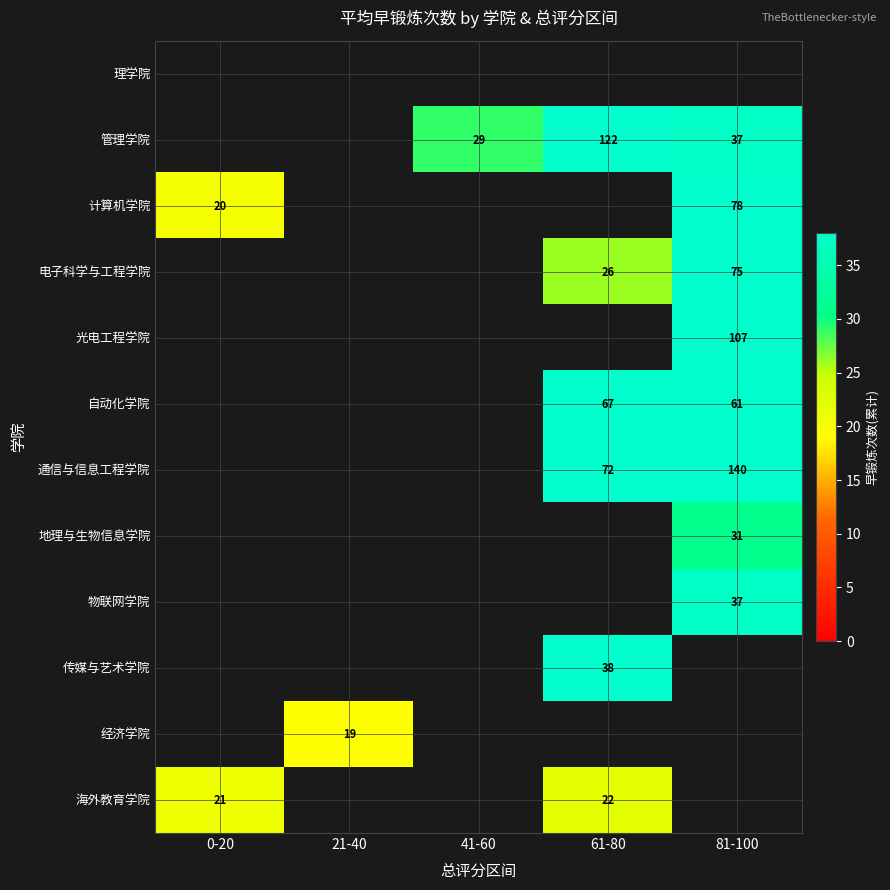

How many distinct data groups are displayed?

12